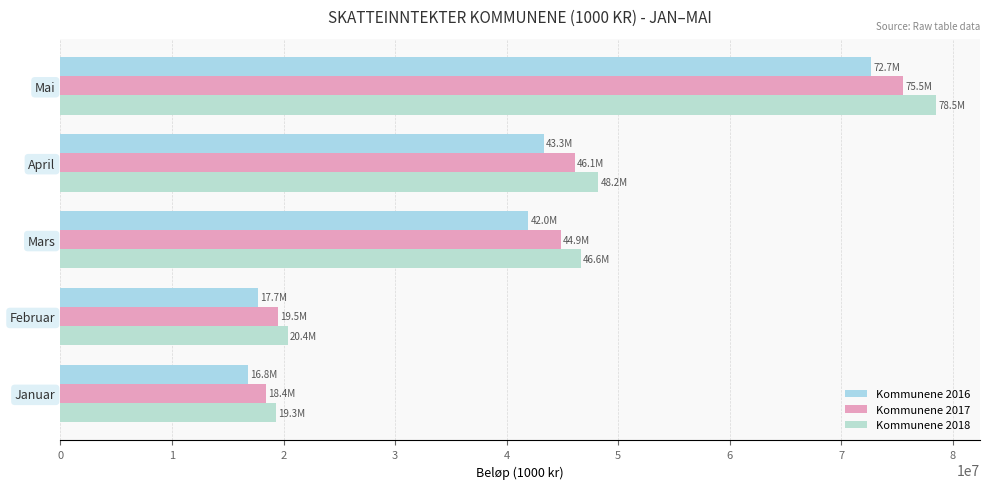

How many categories are shown in the chart?

5